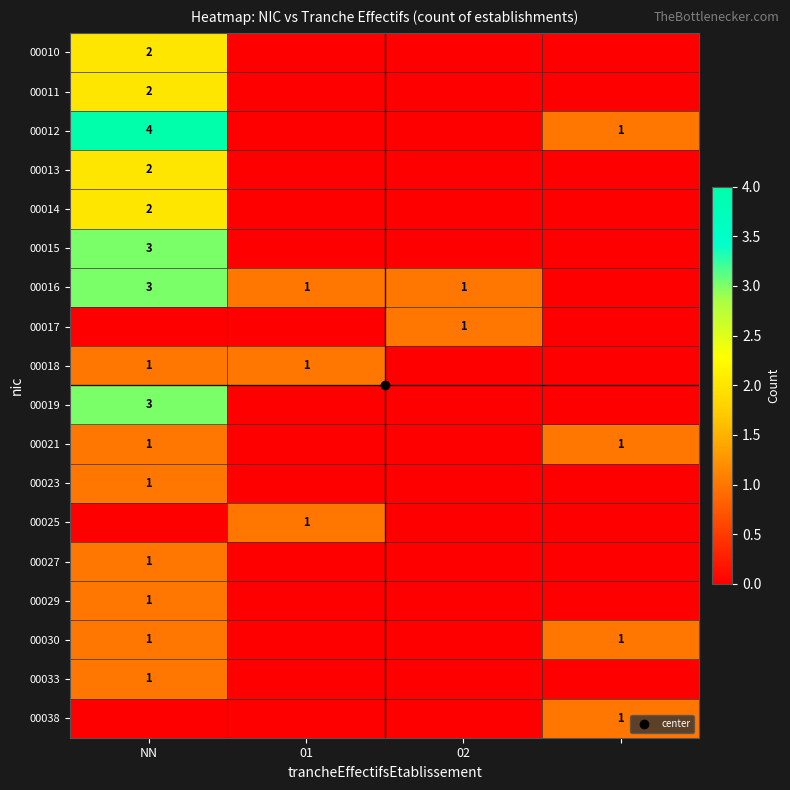

Which series has the widest spread of values?

00012